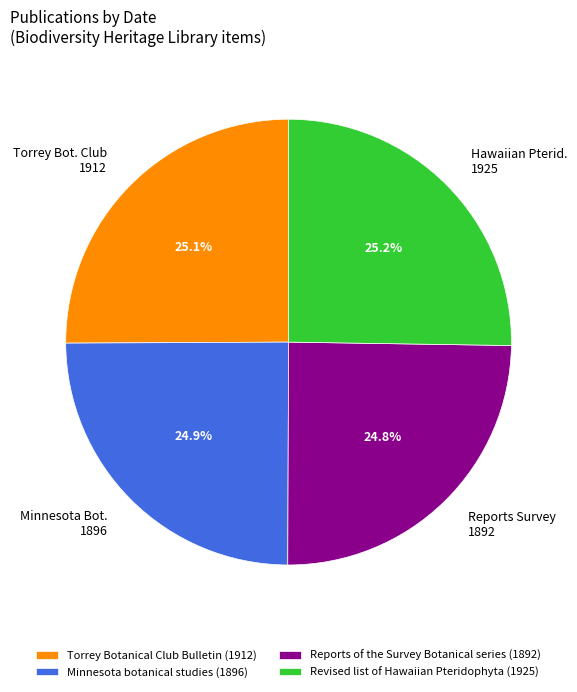

Approximately how many times larger is the value at Minnesota botanical studies (1896) compared to Torrey Botanical Club Bulletin (1912)?

1.0